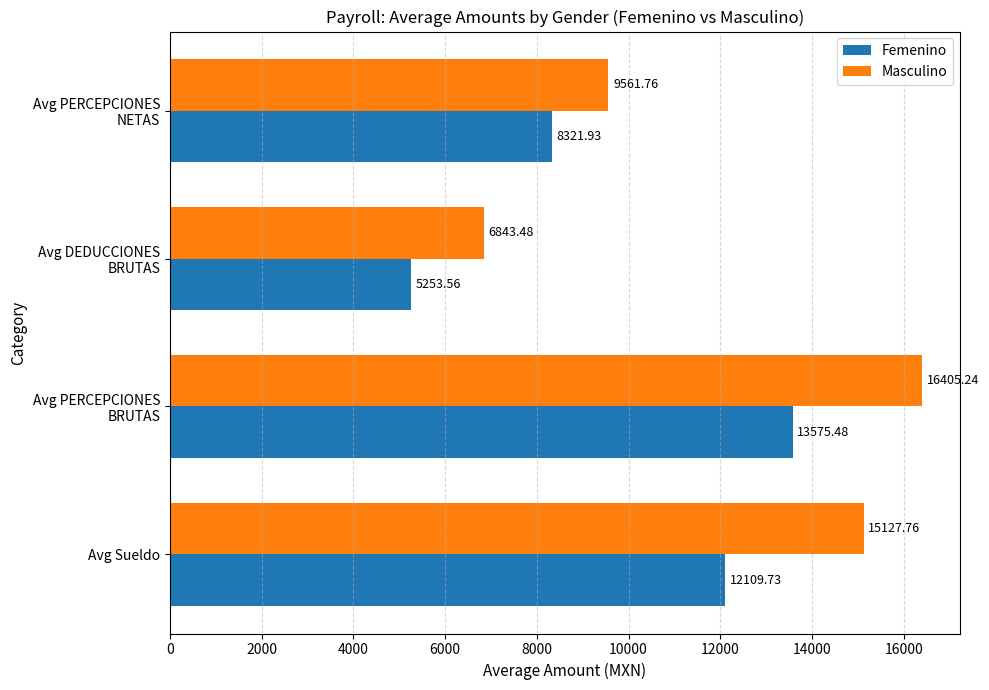

What is the difference between the maximum and minimum values in the Femenino series?

8321.9